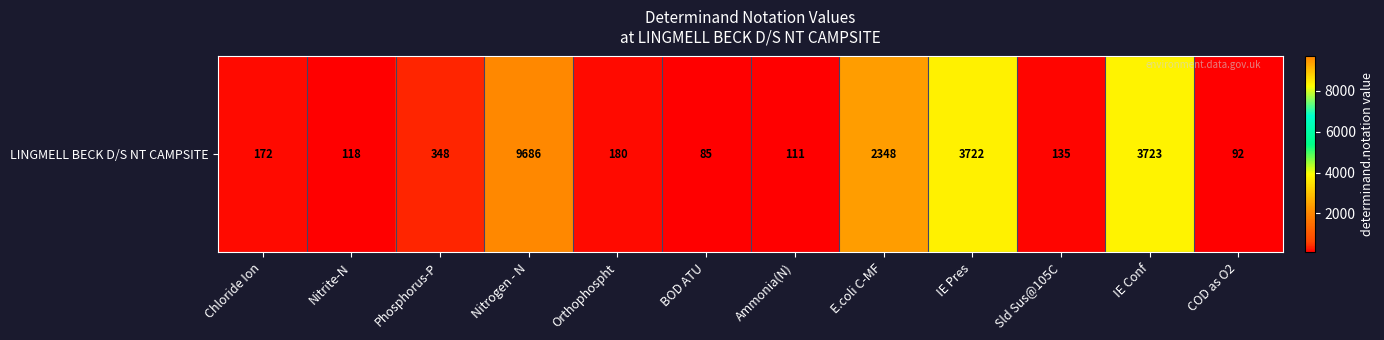

What is the greatest value displayed?

9686